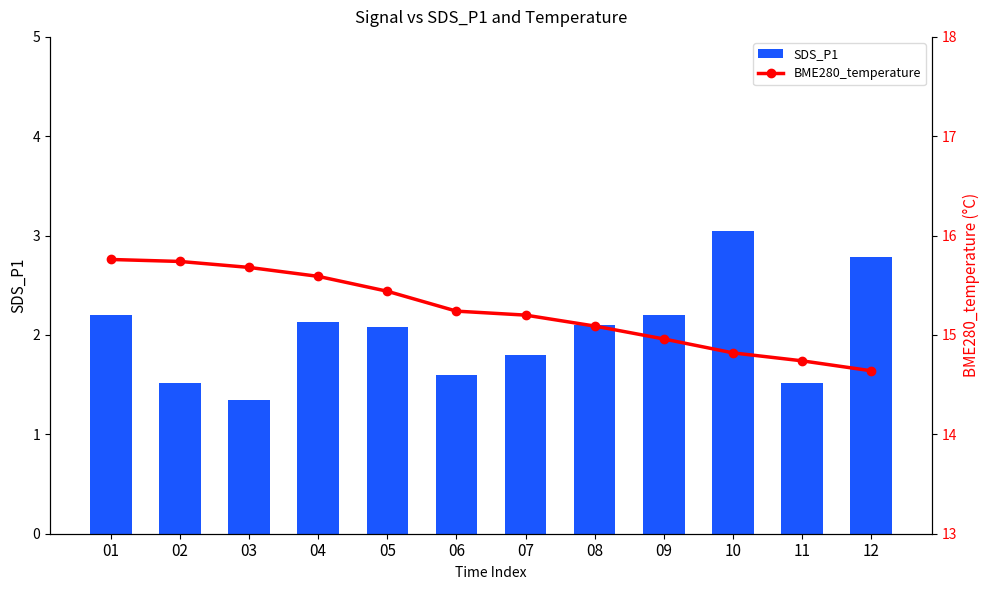

What is the value of the SDS_P1 bar at the 8th from the left?

2.1